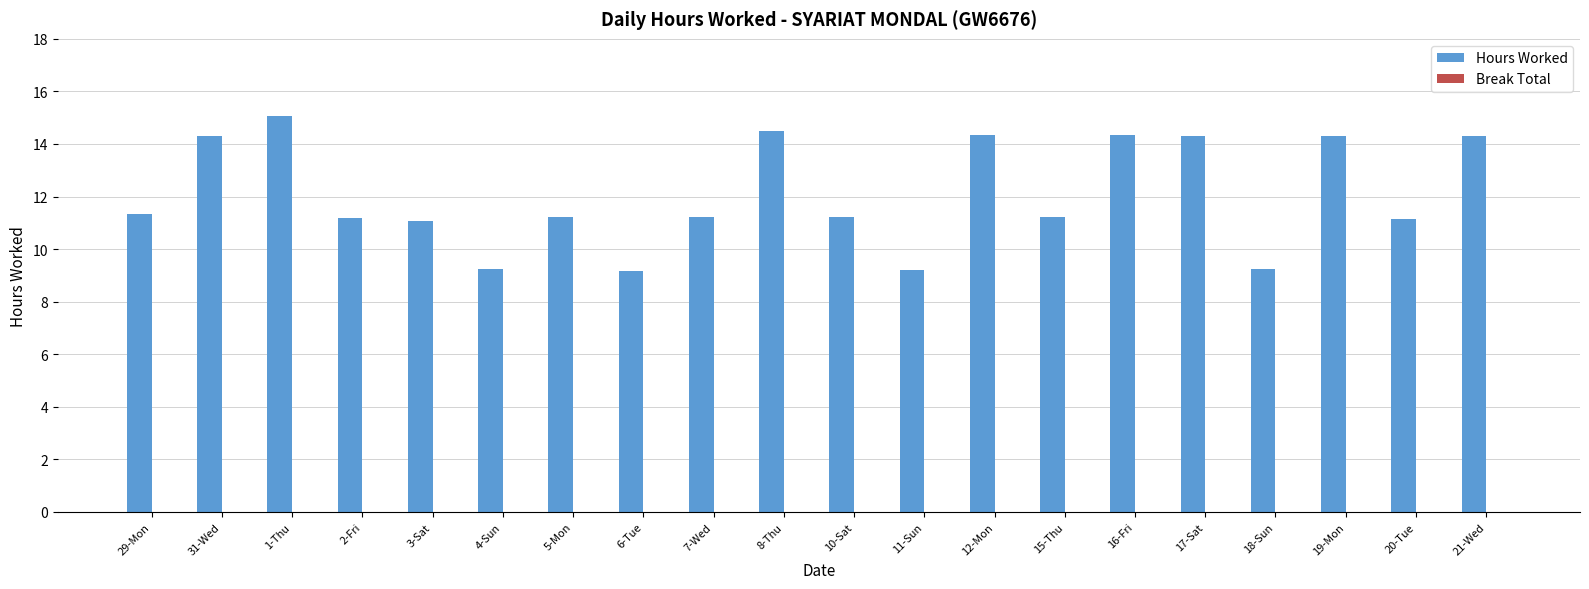

What is the approximate value at 29-Mon?

11.3